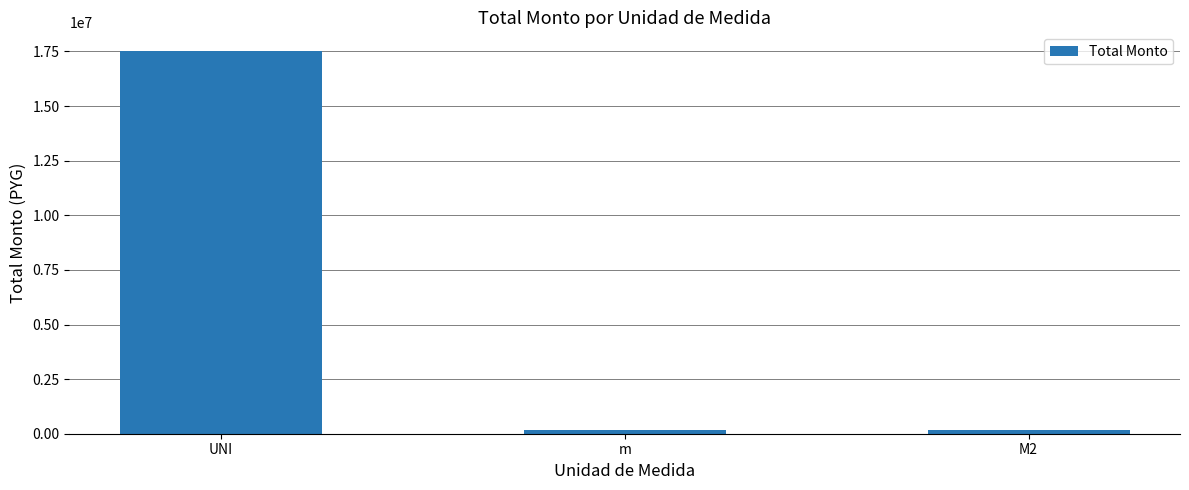

What is the difference between the values at M2 and UNI?

17316547